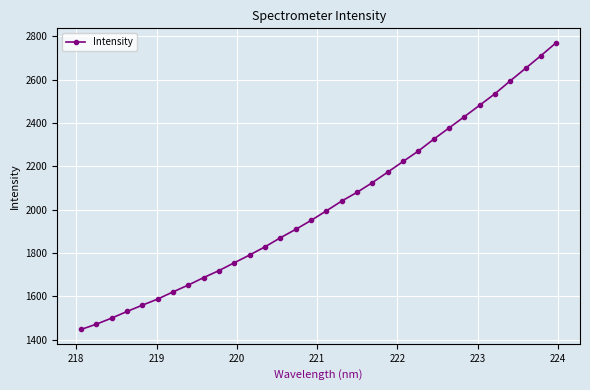

What is the sum of all values?

64658.5